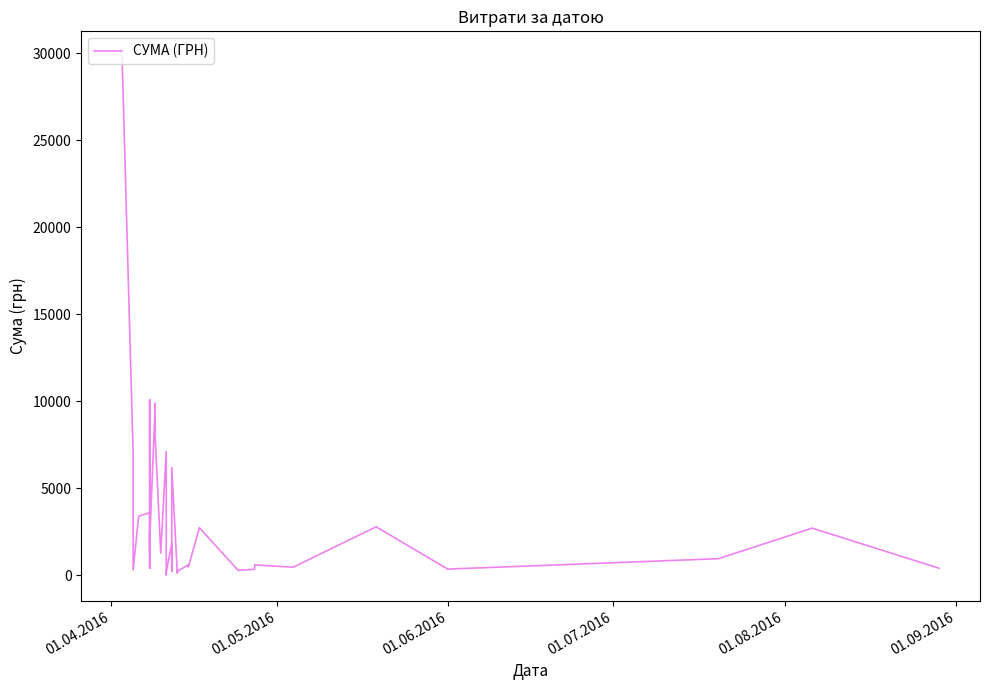

True or false: the data has more than 0 interior local peaks.

True